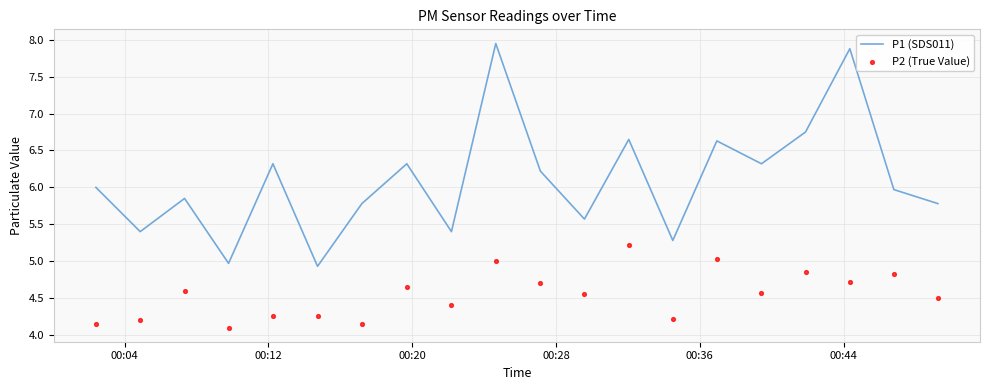

What is the lowest value of the P1 (SDS011) series?

4.9